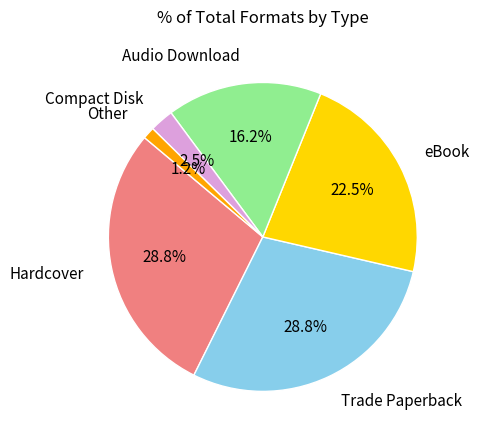

Is there any slice that represents more than half of the pie?

No